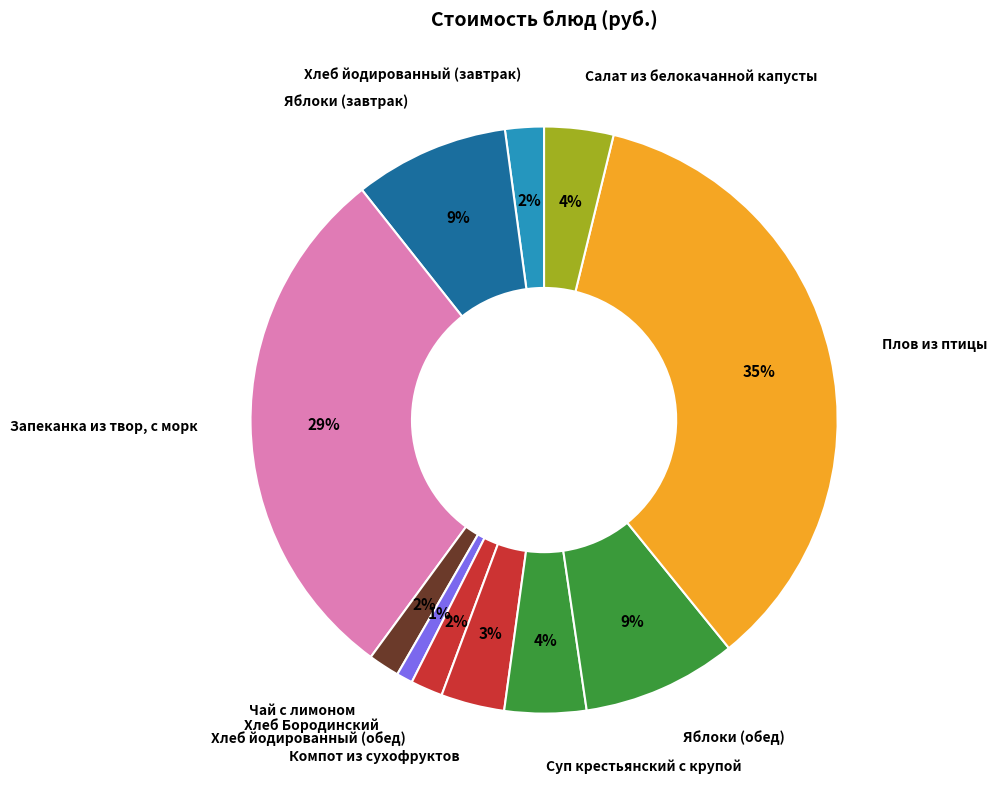

The Салат из белокачанной капусты slice represents 17% of the pie. True or false?

False